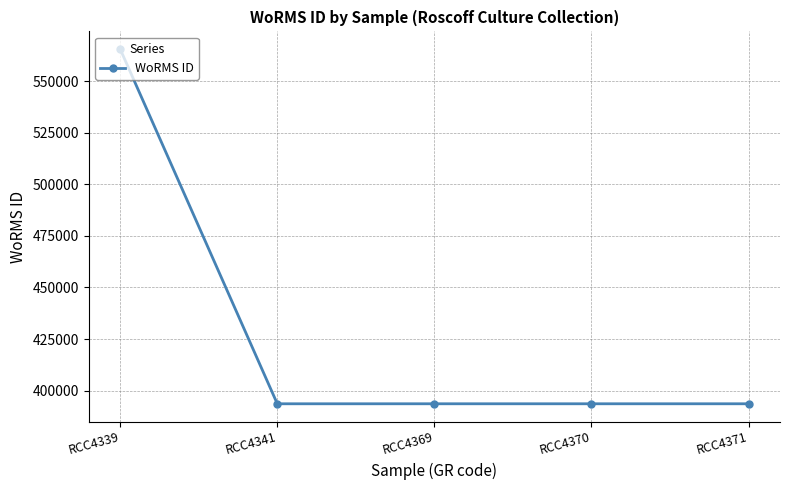

What is the ratio of the value at RCC4369 to the value at RCC4339?

0.7